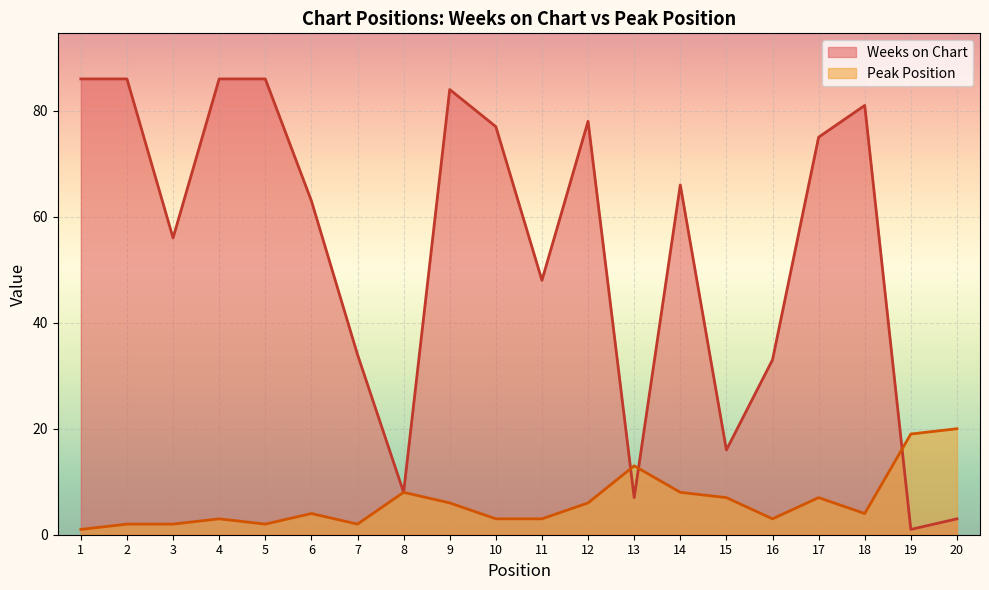

Reading right to left, what are all the values shown in this chart?

Weeks on Chart: 3	1	81	75	33	16	66	7	78	48	77	84	8	34	63	86	86	56	86	86
Peak Position: 20	19	4	7	3	7	8	13	6	3	3	6	8	2	4	2	3	2	2	1